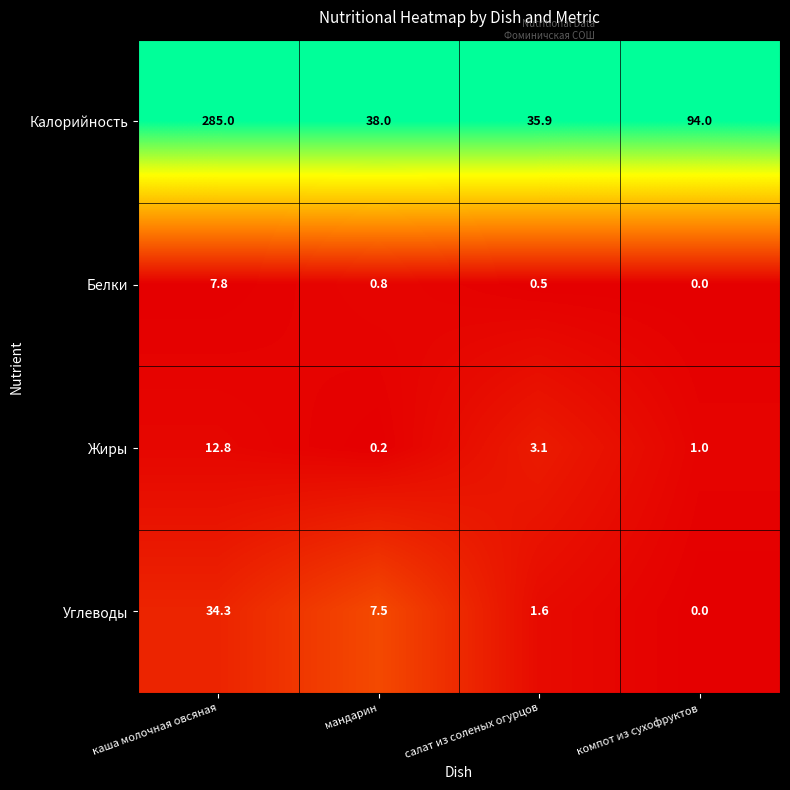

Count the number of categories in the chart.

4